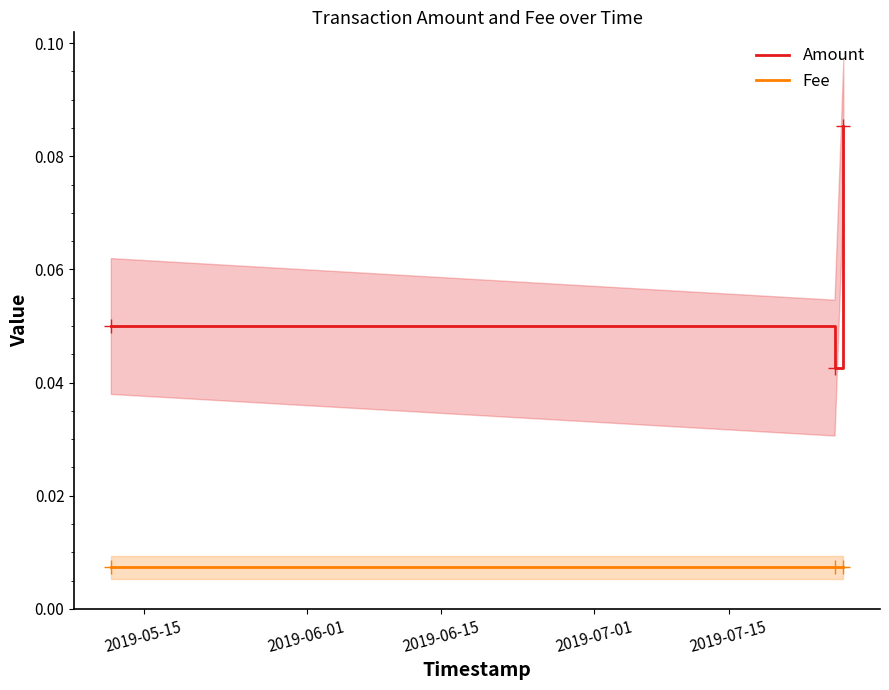

Reading right to left, what are all the values shown in this chart?

Amount: 0.1	0.0	0.1
Fee: 0.0	0.0	0.0